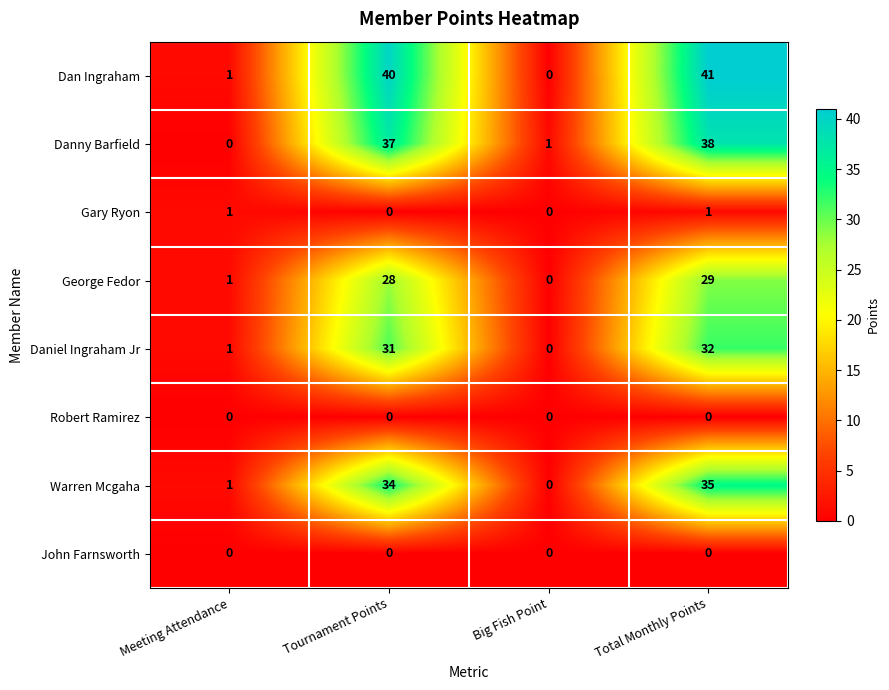

The value of Dan Ingraham at Tournament Points is 24. True or false?

False